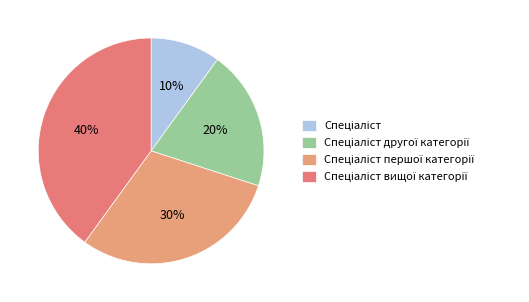

True or false: Спеціаліст accounts for 10% of the total.

True